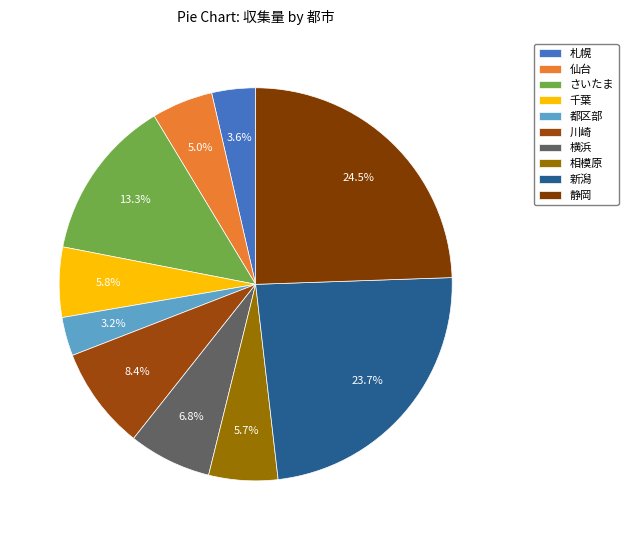

Count the number of slices in the pie.

10